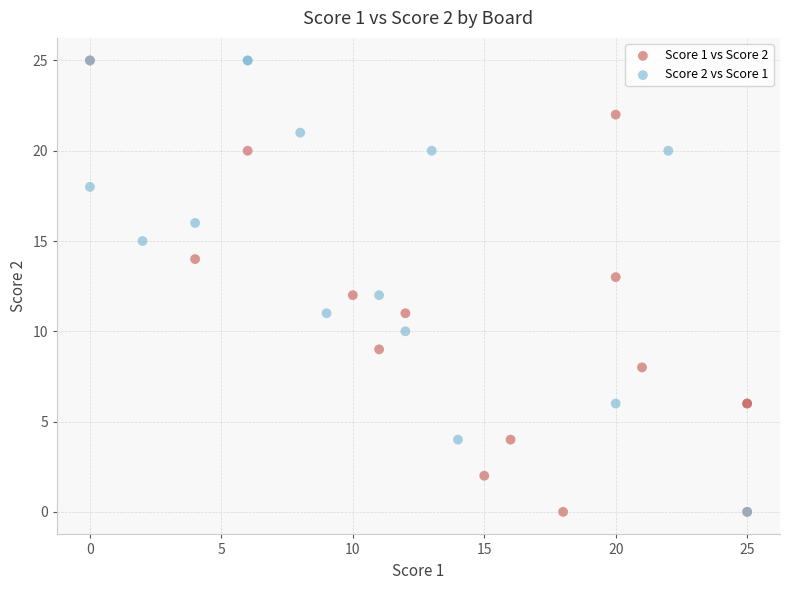

What are all the series names shown in the legend?

Score 1 vs Score 2, Score 2 vs Score 1